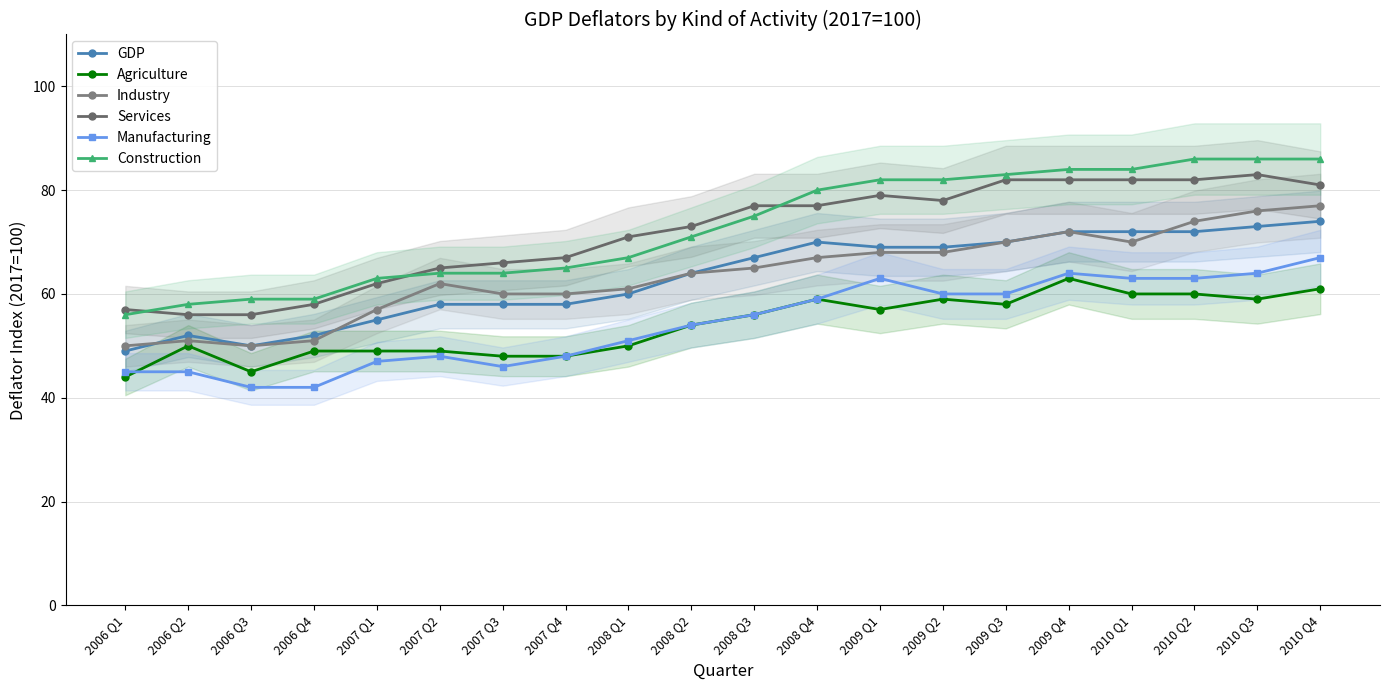

What are all the series names shown in the legend?

GDP, Agriculture, Industry, Services, Manufacturing, Construction